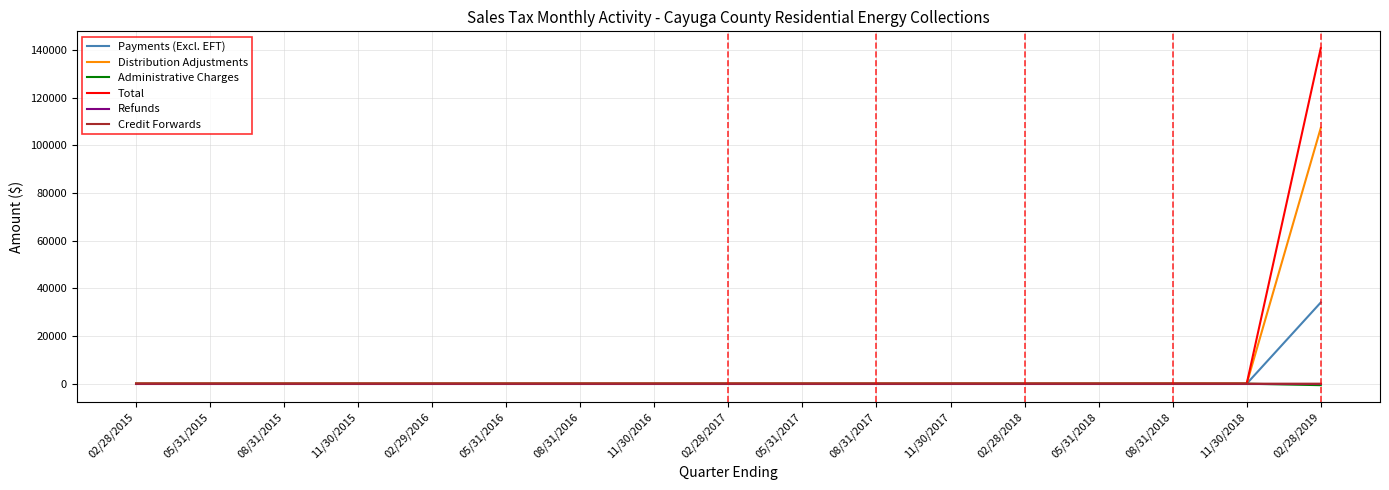

Which series has the widest spread of values?

Total